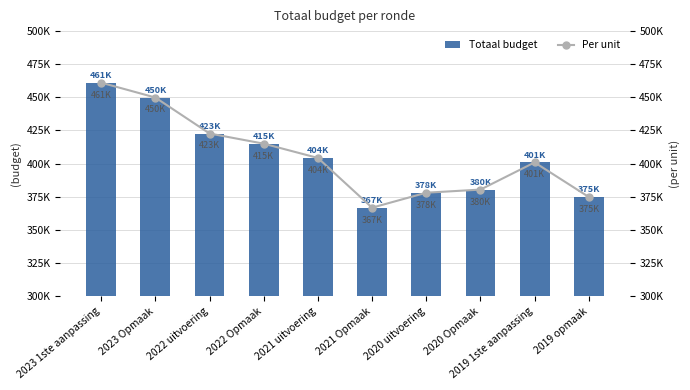

What is the label of the 6th bar from the right?

2021 uitvoering